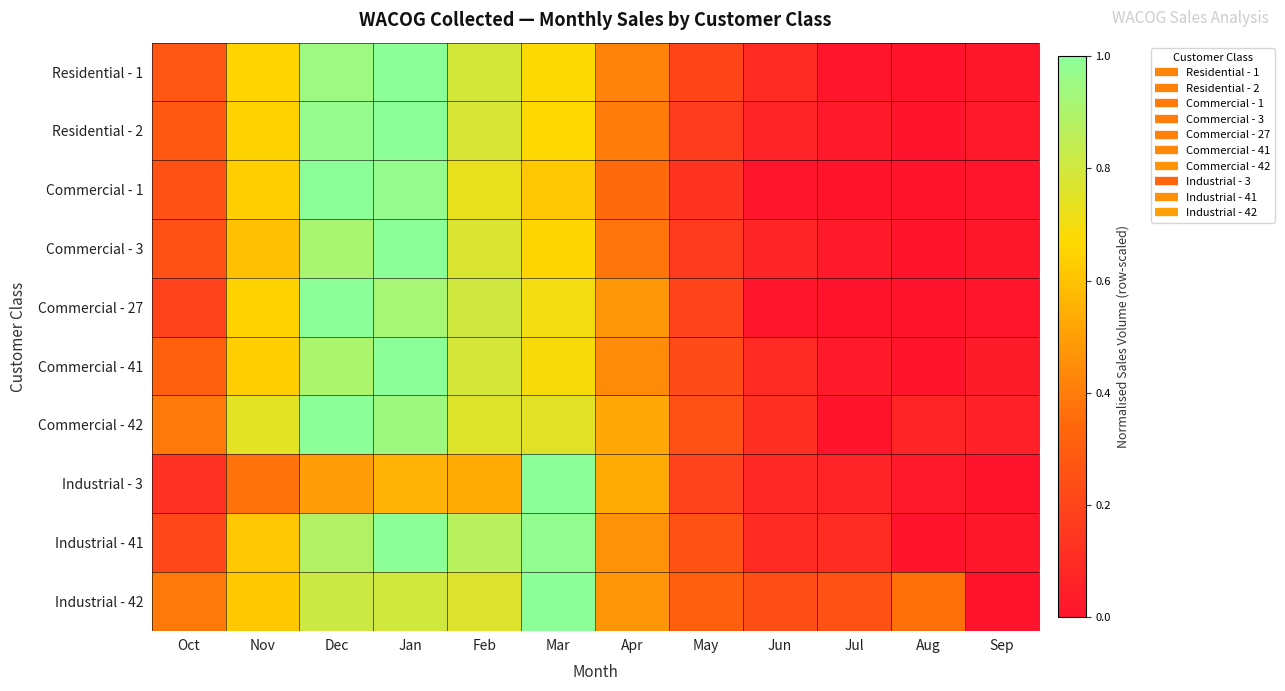

Reading left to right, transcribe all the data shown in this chart.

Residential - 1: Oct=0.3	Nov=0.7	Dec=0.9	Jan=1.0	Feb=0.8	Mar=0.7	Apr=0.4	May=0.2	Jun=0.1	Jul=0.0	Aug=0.0	Sep=0.0
Residential - 2: Oct=0.3	Nov=0.7	Dec=1.0	Jan=1.0	Feb=0.8	Mar=0.7	Apr=0.4	May=0.2	Jun=0.1	Jul=0.0	Aug=0.0	Sep=0.0
Commercial - 1: Oct=0.2	Nov=0.6	Dec=1.0	Jan=1.0	Feb=0.7	Mar=0.6	Apr=0.3	May=0.1	Jun=0.0	Jul=0.0	Aug=0.0	Sep=0.0
Commercial - 3: Oct=0.2	Nov=0.6	Dec=0.9	Jan=1.0	Feb=0.8	Mar=0.7	Apr=0.4	May=0.2	Jun=0.1	Jul=0.0	Aug=0.0	Sep=0.0
Commercial - 27: Oct=0.2	Nov=0.7	Dec=1.0	Jan=0.9	Feb=0.8	Mar=0.7	Apr=0.5	May=0.2	Jun=0.0	Jul=0.0	Aug=0.0	Sep=0.0
Commercial - 41: Oct=0.3	Nov=0.6	Dec=0.9	Jan=1.0	Feb=0.8	Mar=0.7	Apr=0.4	May=0.2	Jun=0.1	Jul=0.0	Aug=0.0	Sep=0.0
Commercial - 42: Oct=0.4	Nov=0.7	Dec=1.0	Jan=0.9	Feb=0.8	Mar=0.8	Apr=0.5	May=0.2	Jun=0.1	Jul=0.0	Aug=0.1	Sep=0.1
Industrial - 3: Oct=0.1	Nov=0.4	Dec=0.5	Jan=0.6	Feb=0.5	Mar=1.0	Apr=0.5	May=0.2	Jun=0.1	Jul=0.1	Aug=0.0	Sep=0.0
Industrial - 41: Oct=0.2	Nov=0.6	Dec=0.9	Jan=1.0	Feb=0.9	Mar=1.0	Apr=0.5	May=0.3	Jun=0.1	Jul=0.1	Aug=0.0	Sep=0.0
Industrial - 42: Oct=0.4	Nov=0.6	Dec=0.8	Jan=0.8	Feb=0.8	Mar=1.0	Apr=0.5	May=0.3	Jun=0.2	Jul=0.2	Aug=0.4	Sep=0.0